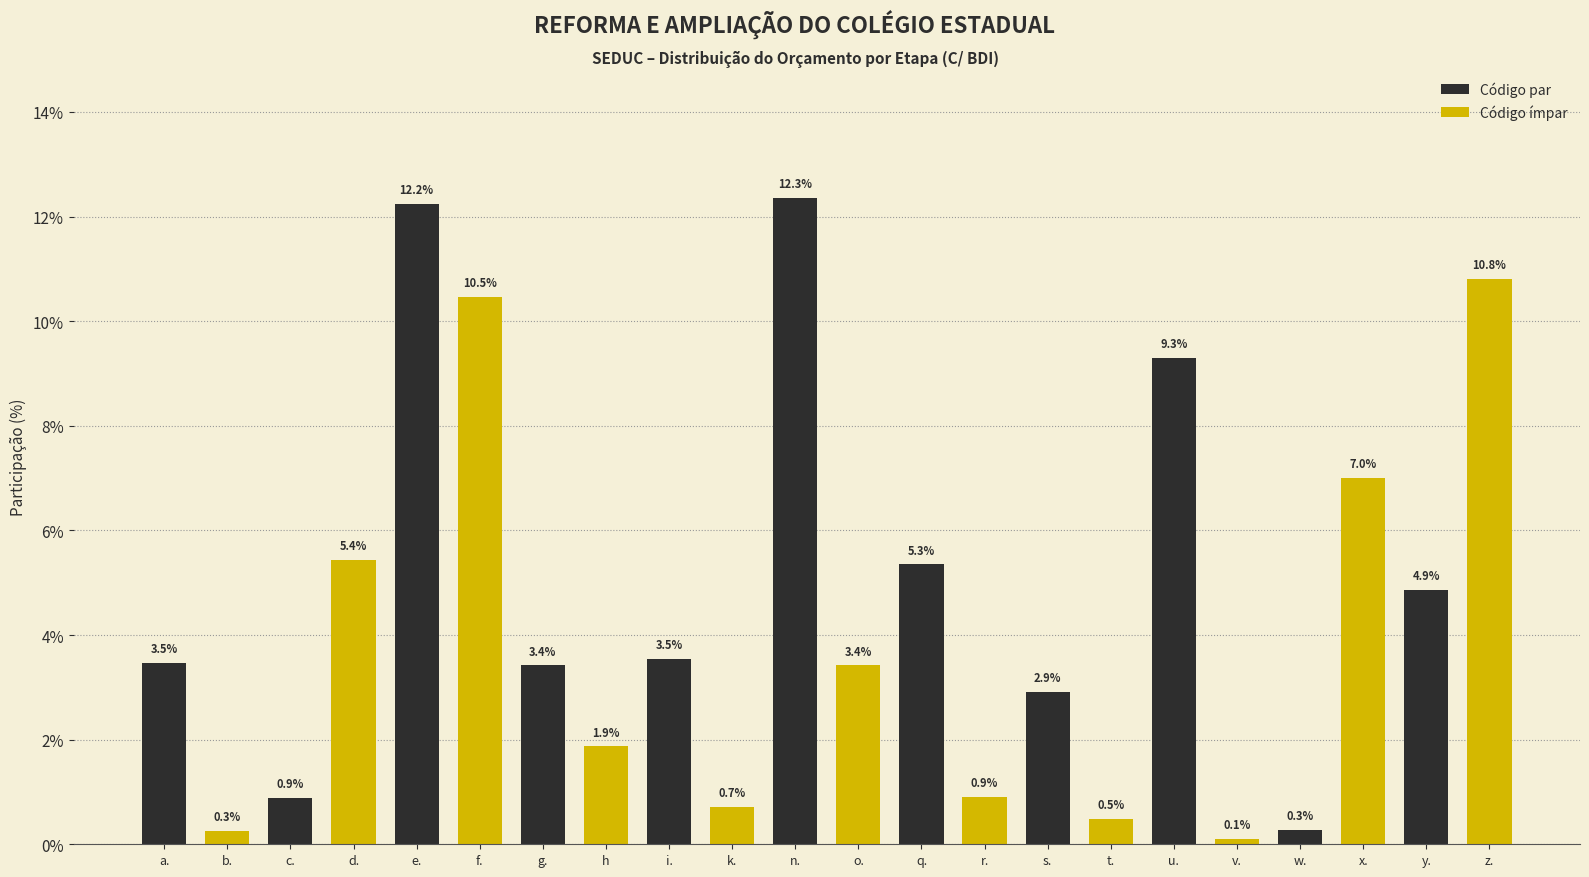

Which label corresponds to the smallest value in the chart?

v.